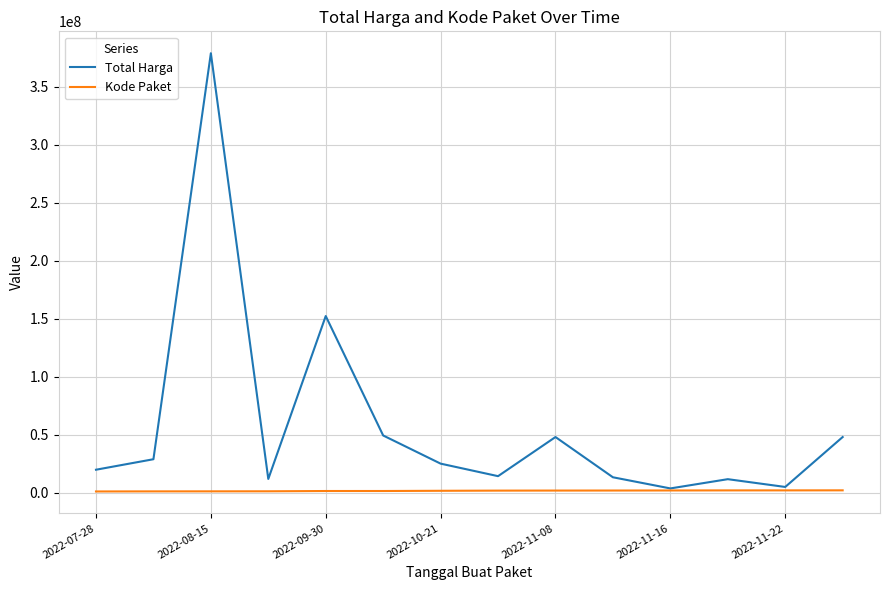

Which series has the largest total across all categories?

Total Harga